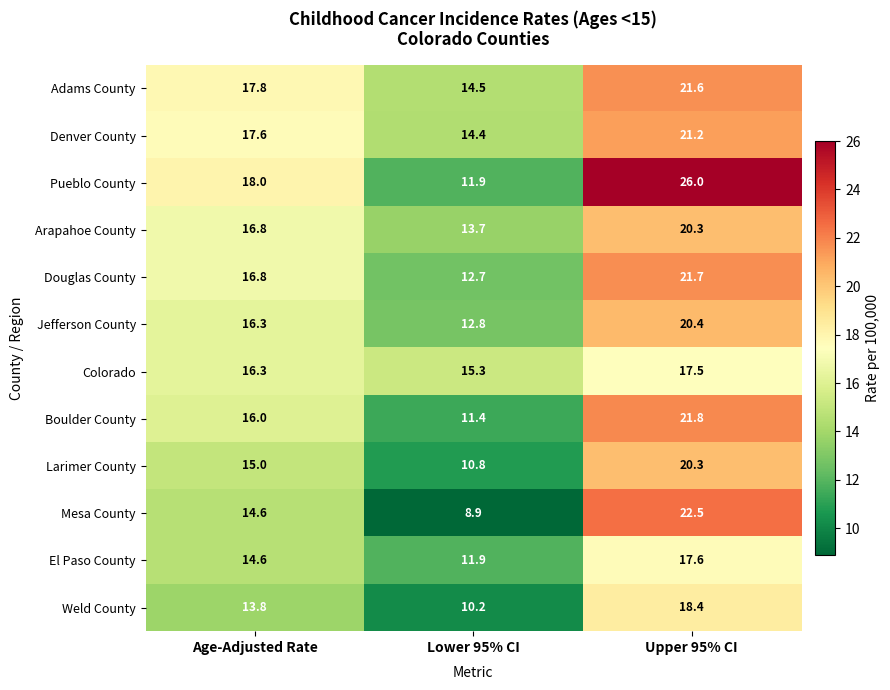

How many distinct data groups are displayed?

12